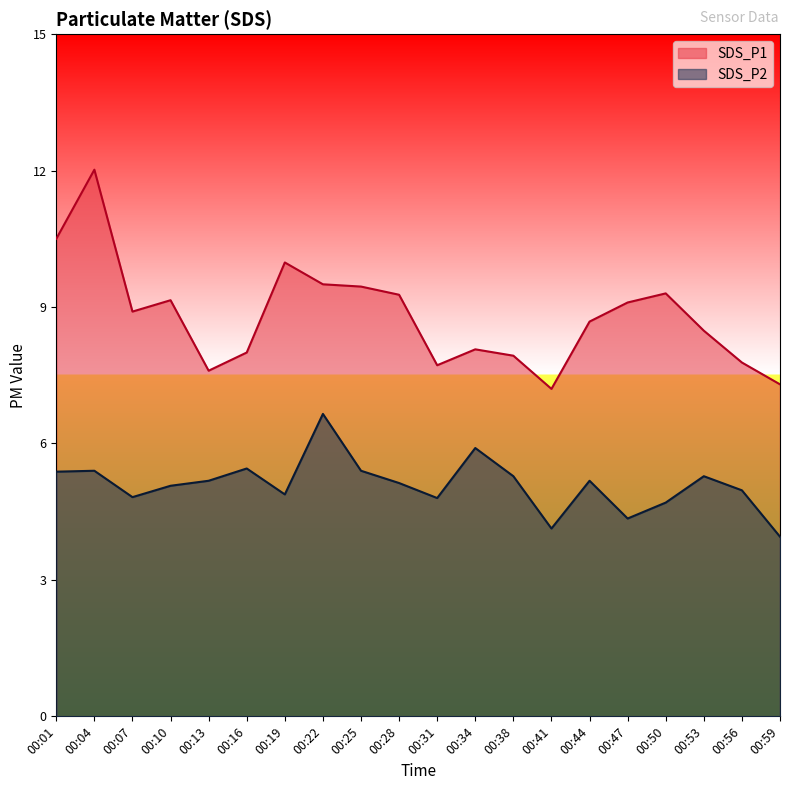

Reading left to right, list all the values displayed in this chart.

SDS_P1: 00:01=10.5	00:04=12.0	00:07=8.9	00:10=9.2	00:13=7.6	00:16=8.0	00:19=10.0	00:22=9.5	00:25=9.4	00:28=9.3	00:31=7.7	00:34=8.1	00:38=7.9	00:41=7.2	00:44=8.7	00:47=9.1	00:50=9.3	00:53=8.5	00:56=7.8	00:59=7.3
SDS_P2: 00:01=5.4	00:04=5.4	00:07=4.8	00:10=5.1	00:13=5.2	00:16=5.5	00:19=4.9	00:22=6.7	00:25=5.4	00:28=5.1	00:31=4.8	00:34=5.9	00:38=5.3	00:41=4.1	00:44=5.2	00:47=4.3	00:50=4.7	00:53=5.3	00:56=5.0	00:59=4.0